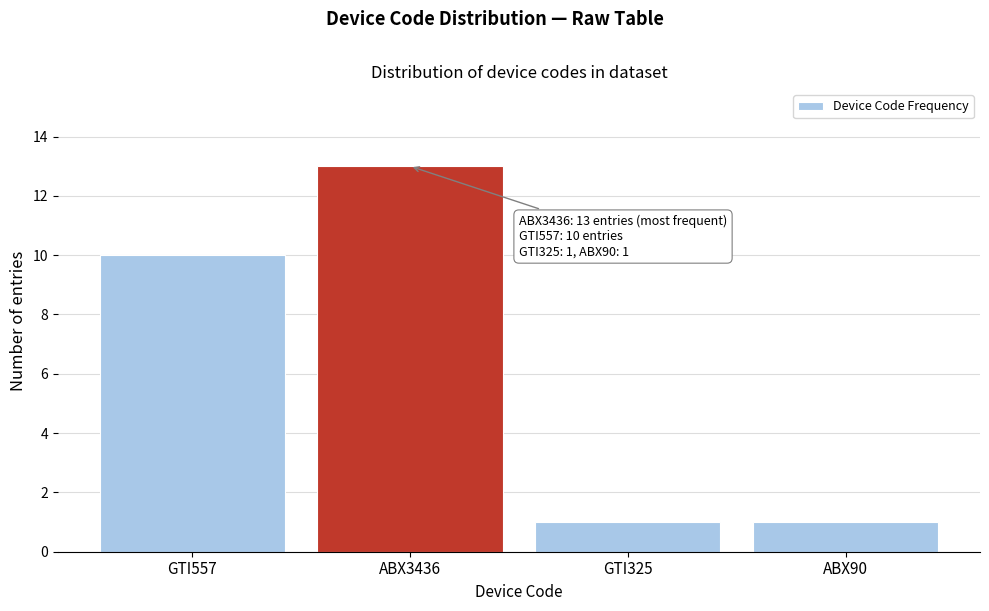

Reading right to left, what are all the values shown in this chart?

ABX90=1	GTI325=1	ABX3436=13	GTI557=10